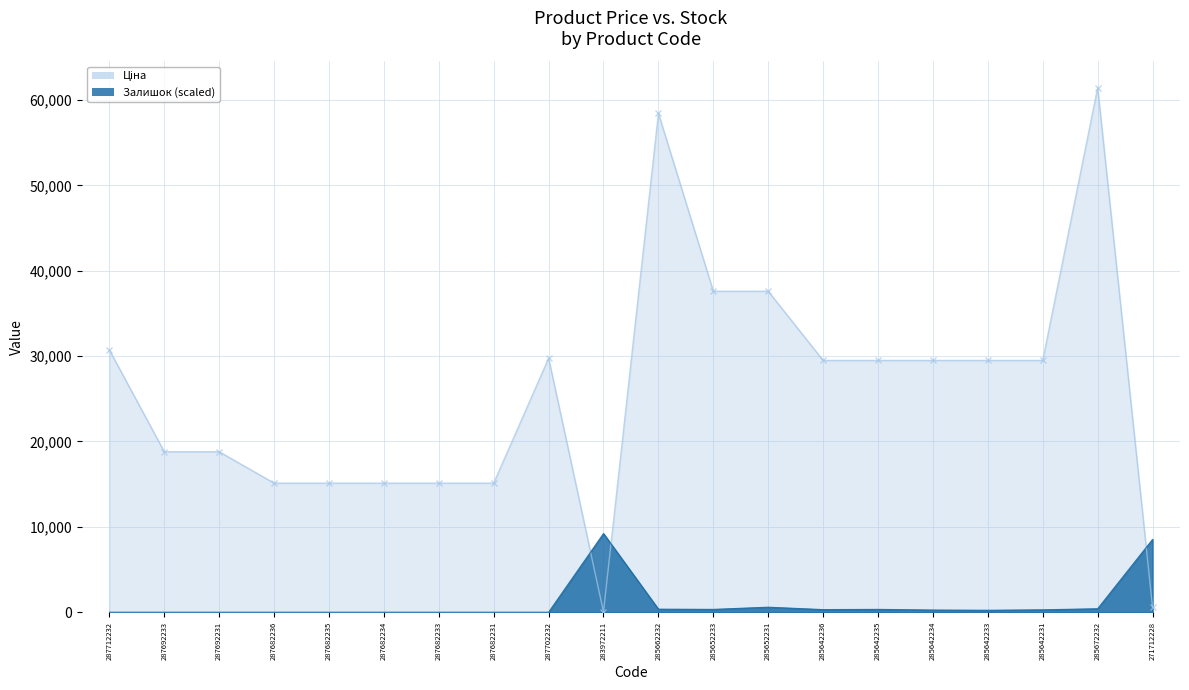

The value of Ціна at 287682235 is 15120.0. True or false?

True